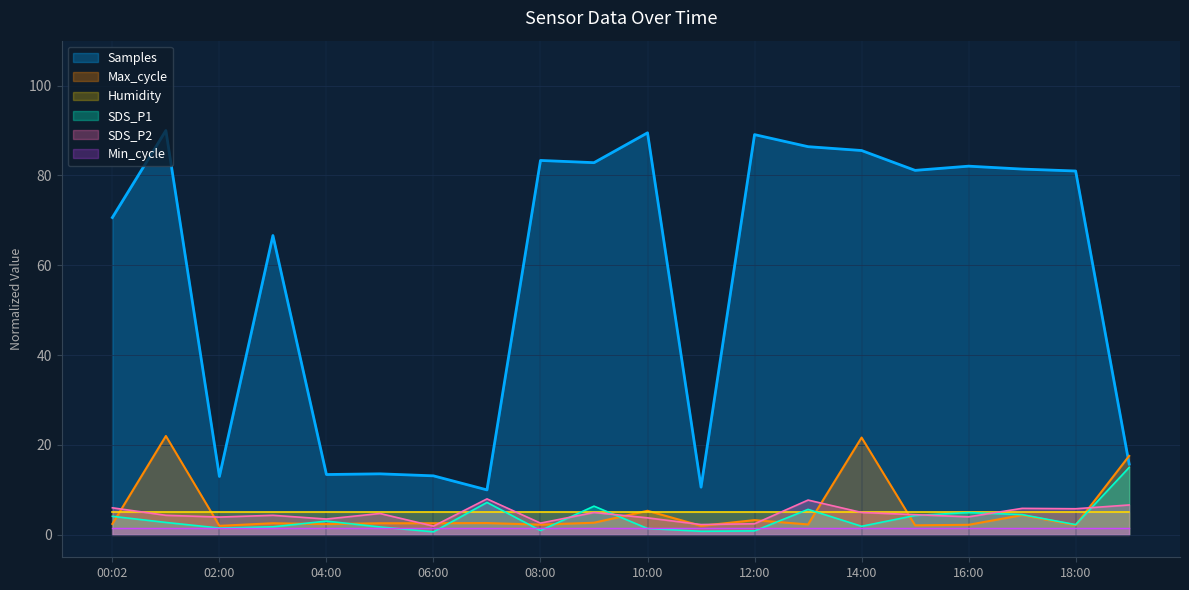

What is the greatest value displayed?

90.0